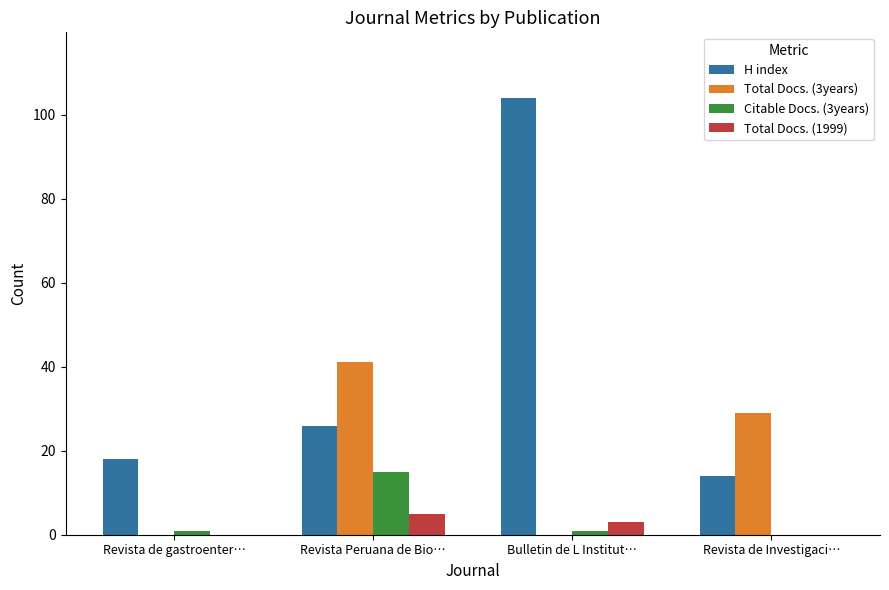

At which category is the sum across all series the highest?

Bulletin de L Institut…